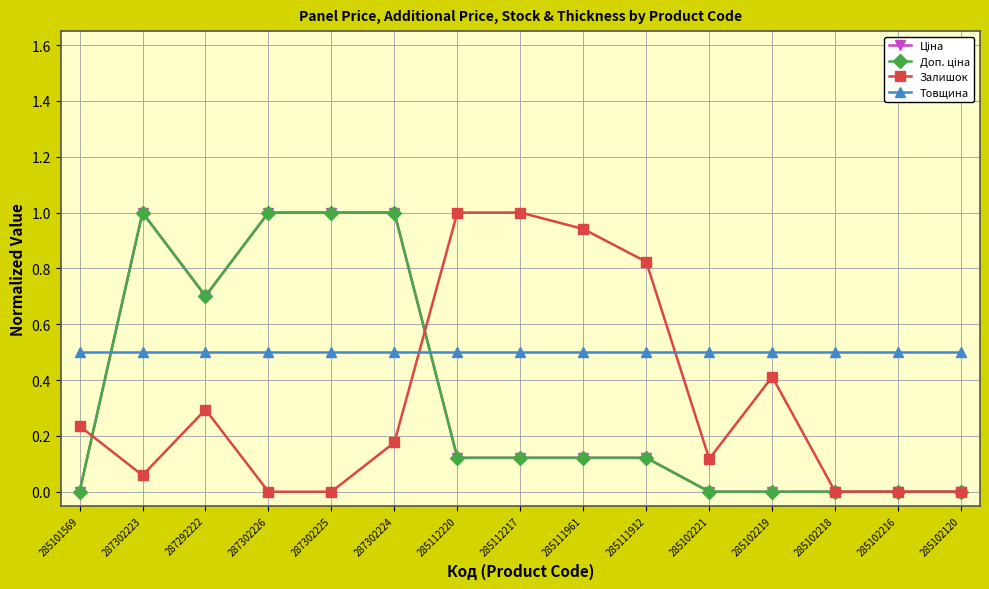

How many lines are shown in the chart?

4